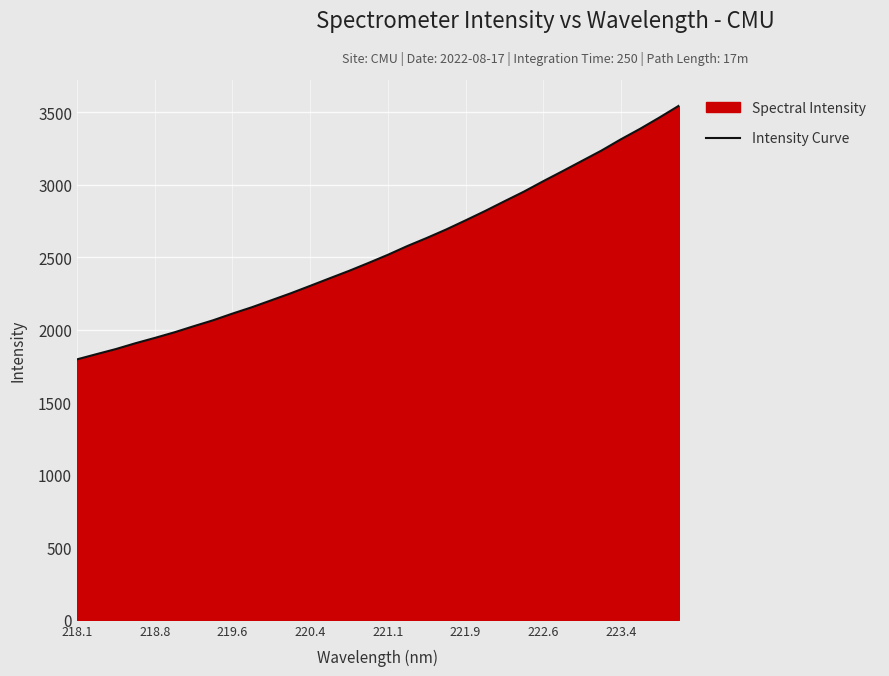

What is the label of the 32nd point from the right?

218.1